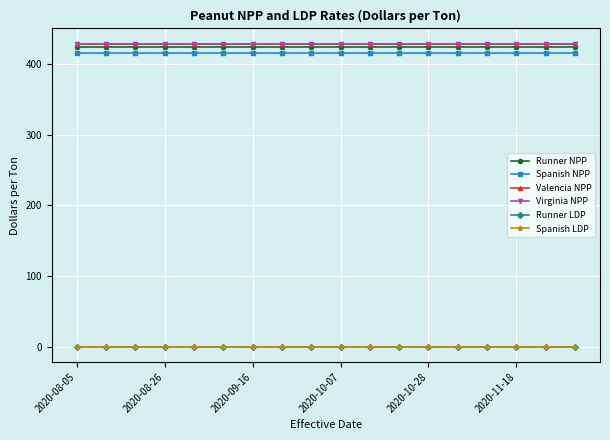

What is the average value of the Runner NPP series?

424.6